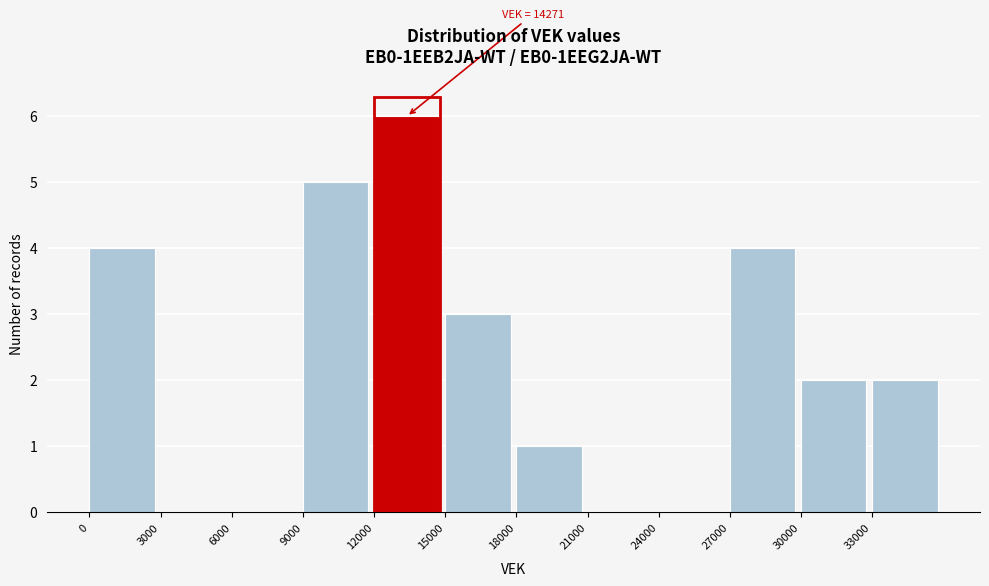

Which range on the x-axis has the tallest bar?

12000 to 15000